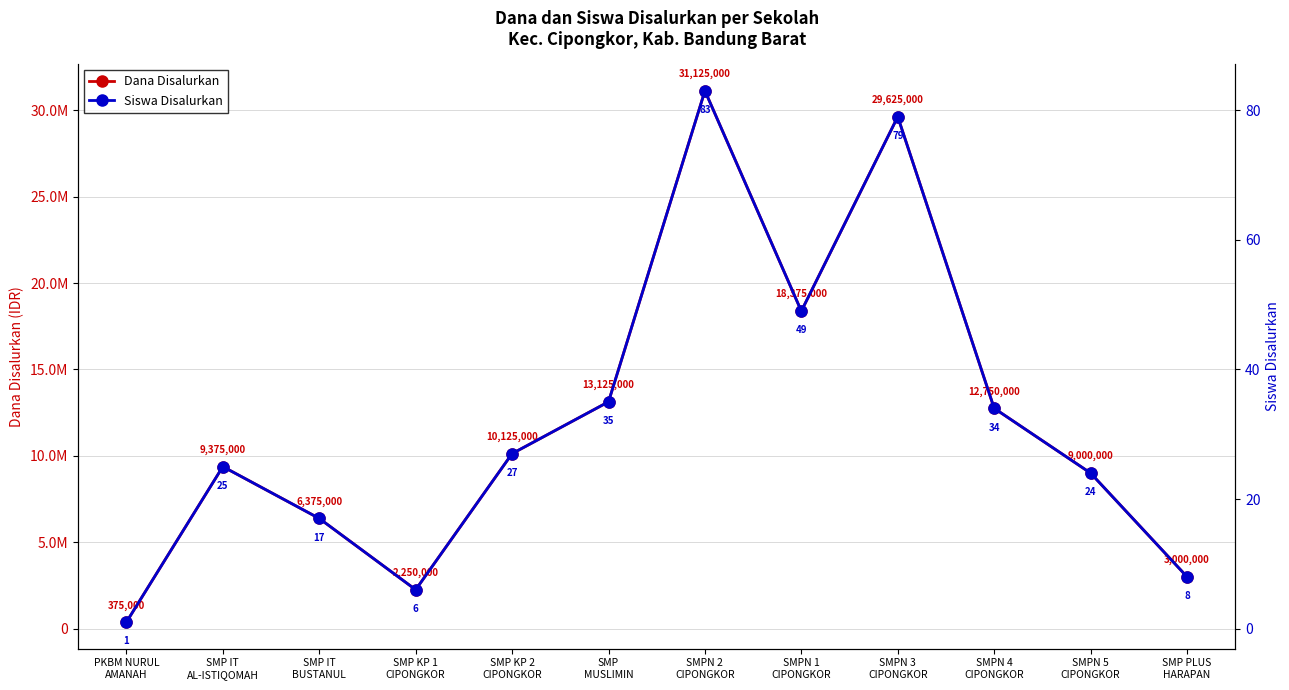

At which category does the chart reach its peak across all series?

SMPN 2
CIPONGKOR